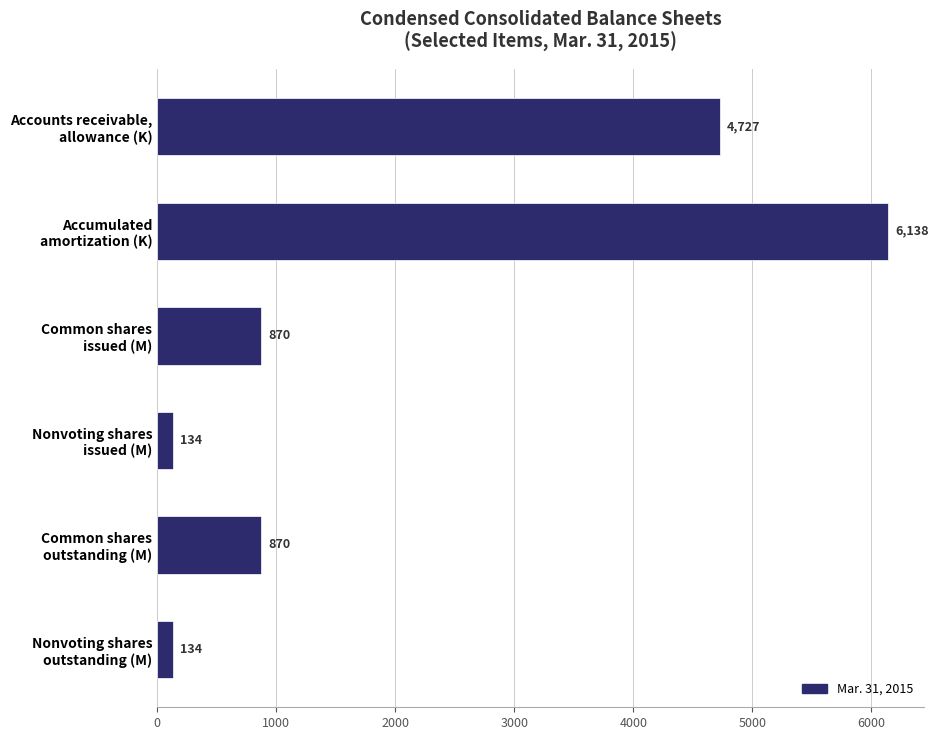

What is the value of the 1st bar from the top?

4727.0